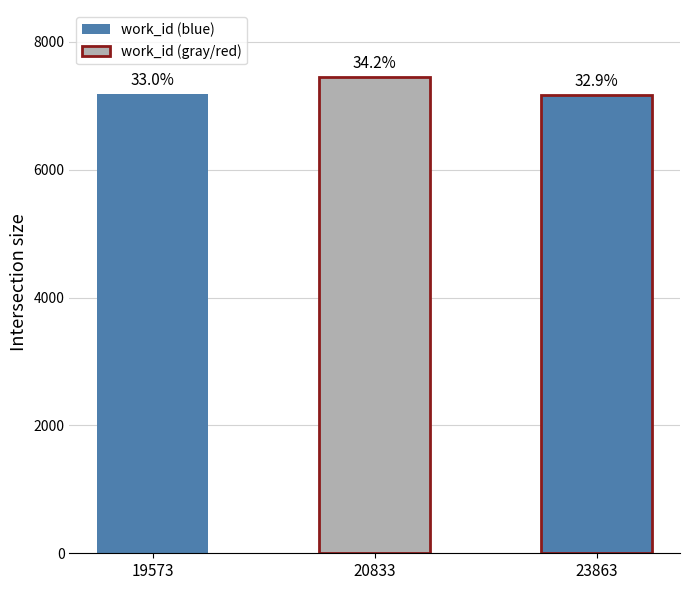

How many categories are shown in the chart?

3